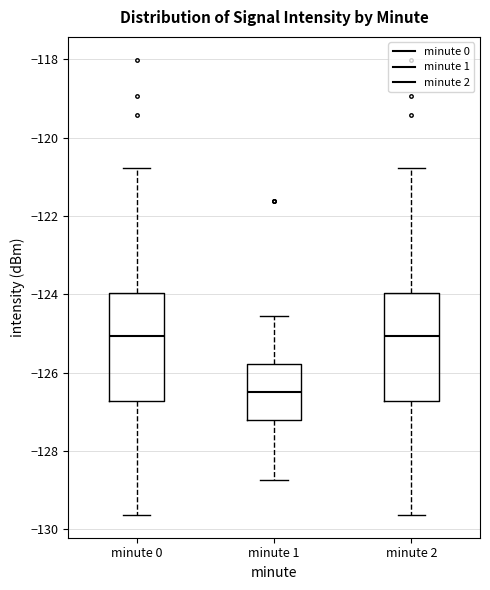

Where does the lower whisker of the box for minute 1 end on the y-axis? The values are not printed on the chart, so give them approximately, as read against the axis.

-128.8